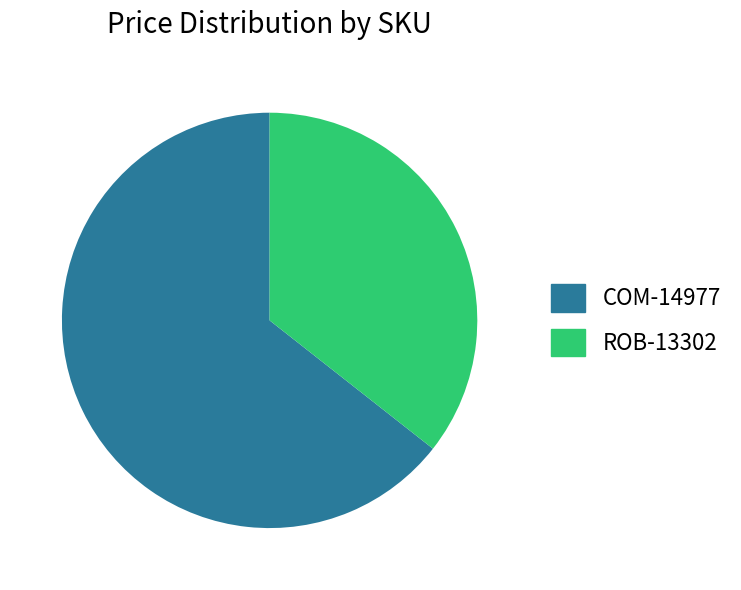

How many segments does this pie chart have?

2